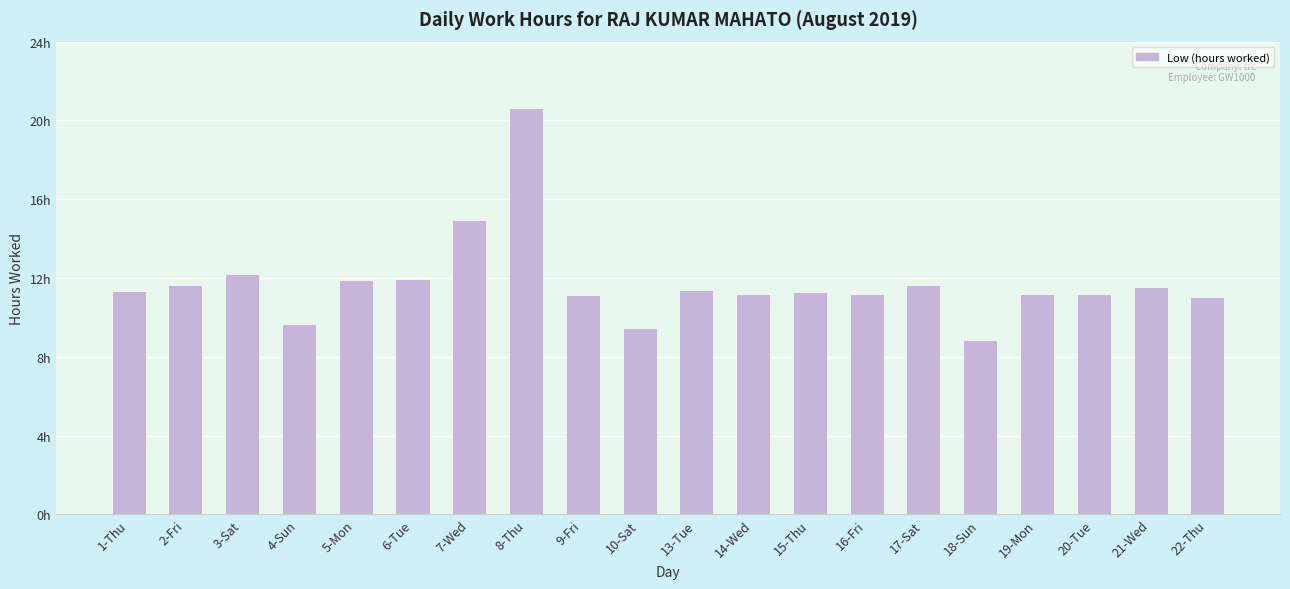

List the labels in order of value, smallest first.

18-Sun, 10-Sat, 4-Sun, 22-Thu, 9-Fri, 16-Fri, 19-Mon, 20-Tue, 14-Wed, 15-Thu, 1-Thu, 13-Tue, 21-Wed, 2-Fri, 17-Sat, 5-Mon, 6-Tue, 3-Sat, 7-Wed, 8-Thu